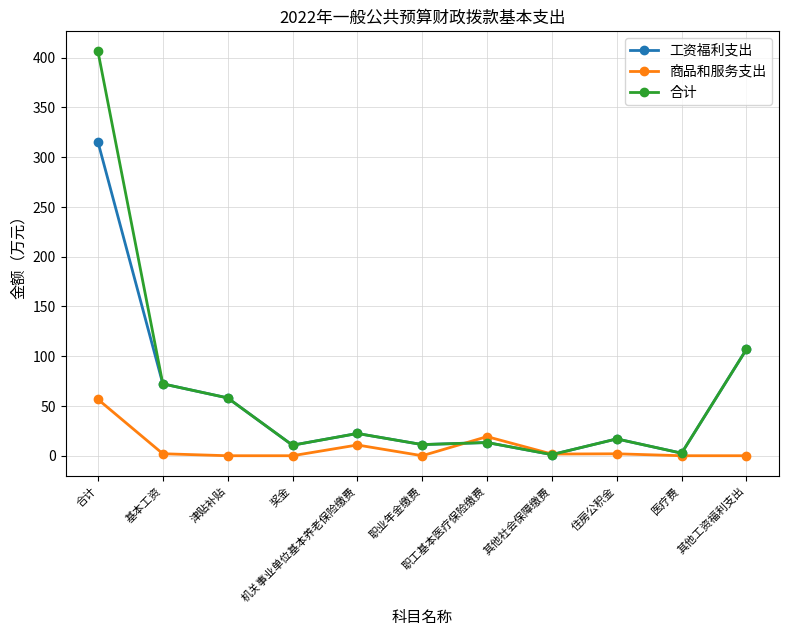

What is the sum of the 合计 values at 机关事业单位基本养老保险缴费 and 医疗费?

24.9